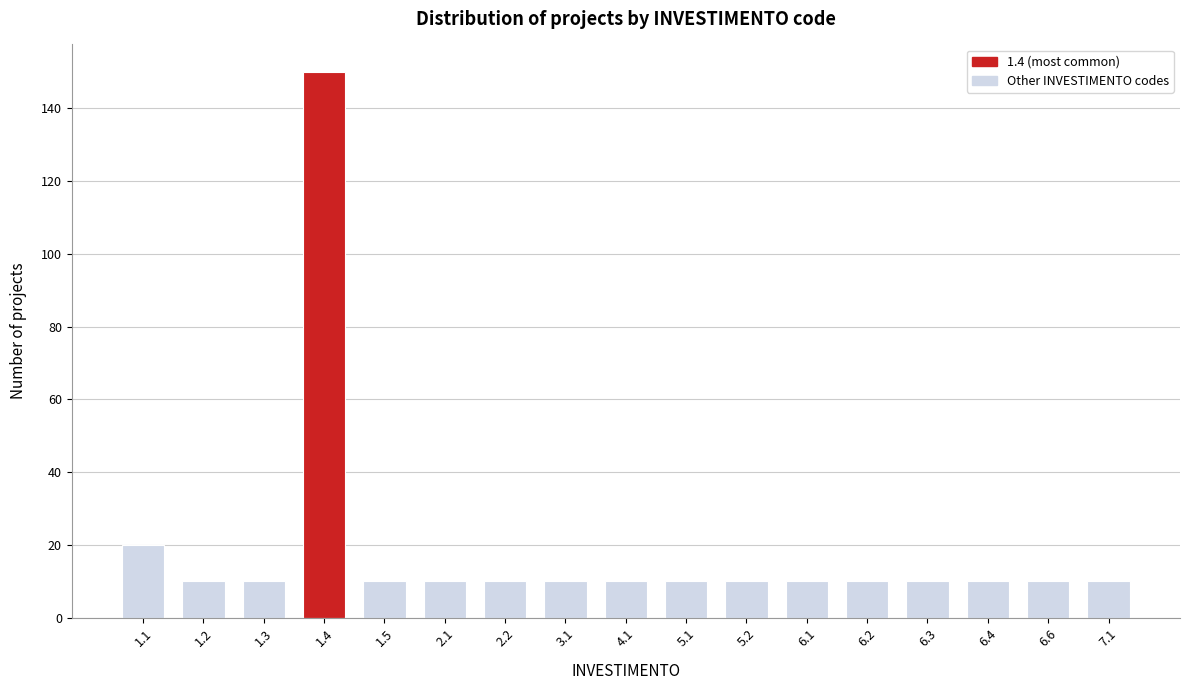

Reading right to left, what are all the values shown in this chart?

10	10	10	10	10	10	10	10	10	10	10	10	10	150	10	10	20